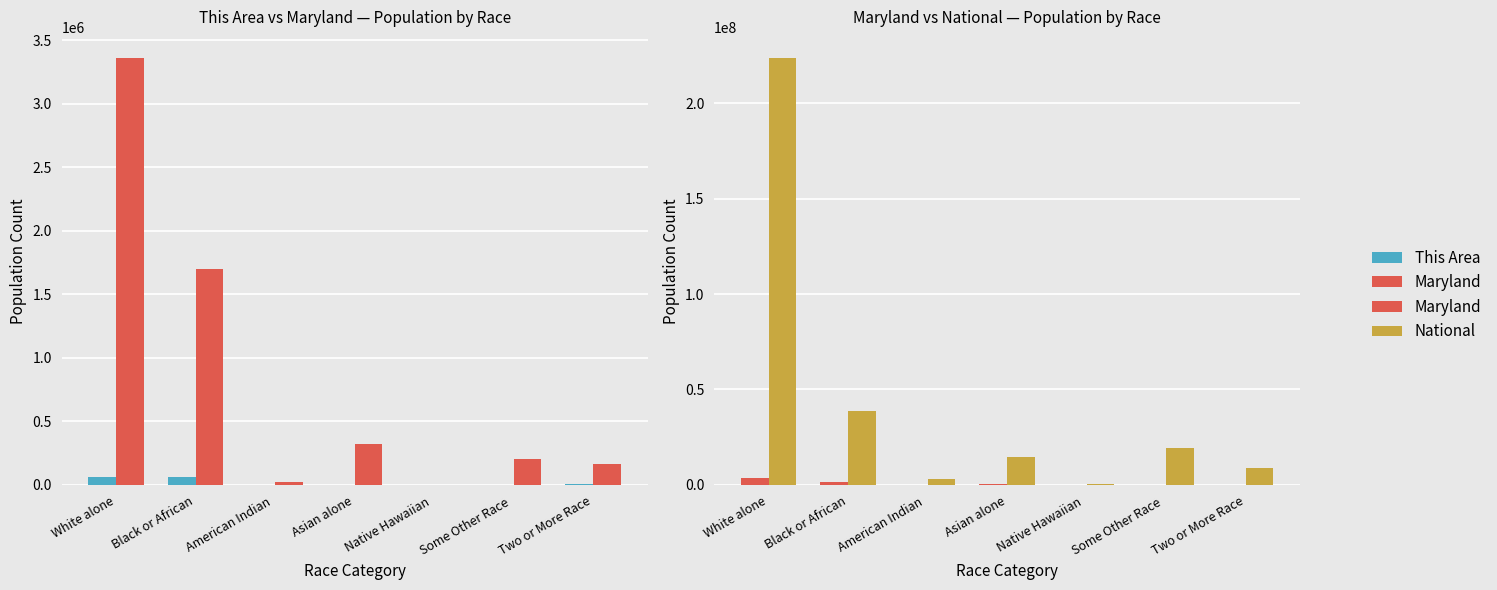

Reading left to right, list all the values displayed in this chart.

This Area: White alone=60613	Black or African=64345	American Indian =569	Asian alone=2801	Native Hawaiian =61	Some Other Race =1821	Two or More Race=3689
Maryland: White alone=3359284	Black or African=1700298	American Indian =20420	Asian alone=318853	Native Hawaiian =3157	Some Other Race =206832	Two or More Race=164708
National: White alone=223553265	Black or African=38929319	American Indian =2932248	Asian alone=14674252	Native Hawaiian =540013	Some Other Race =19107368	Two or More Race=9009073